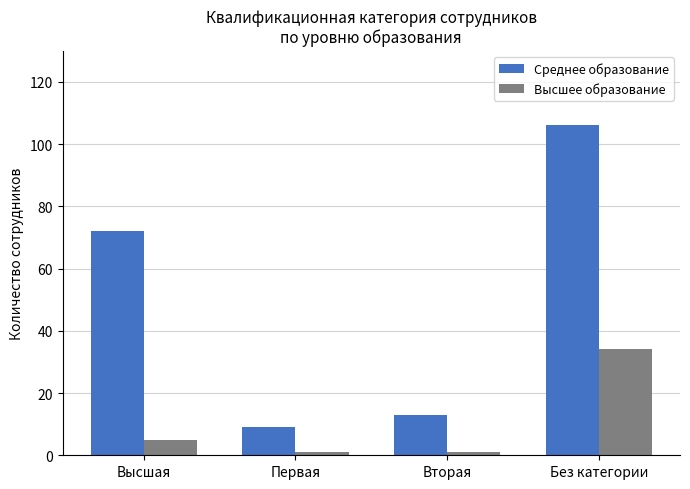

Read the Среднее образование value at Высшая.

72